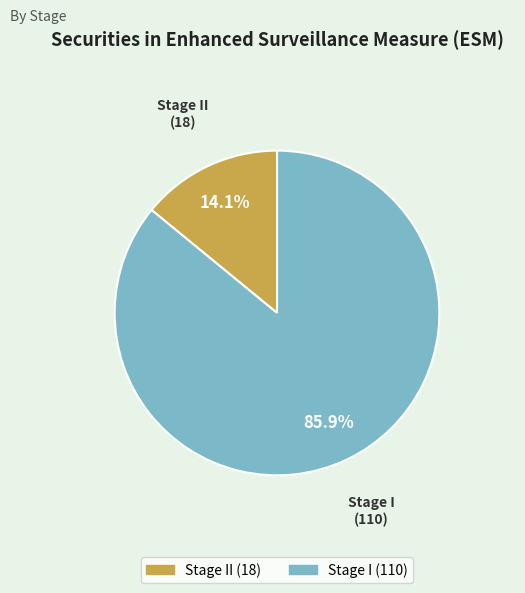

Is there any slice that represents more than half of the pie?

Yes